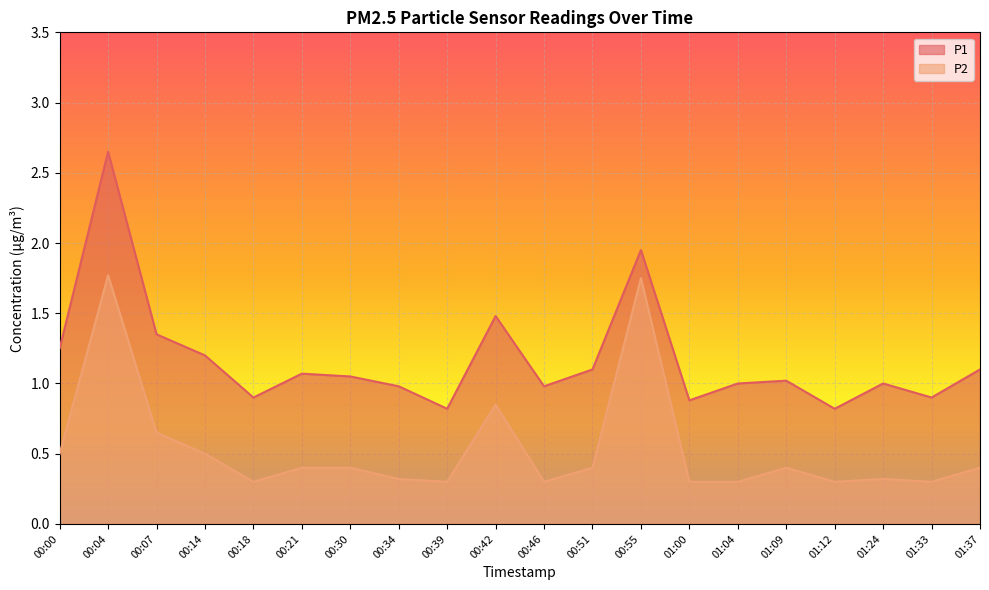

How many P2 values are between 0 and 1?

18